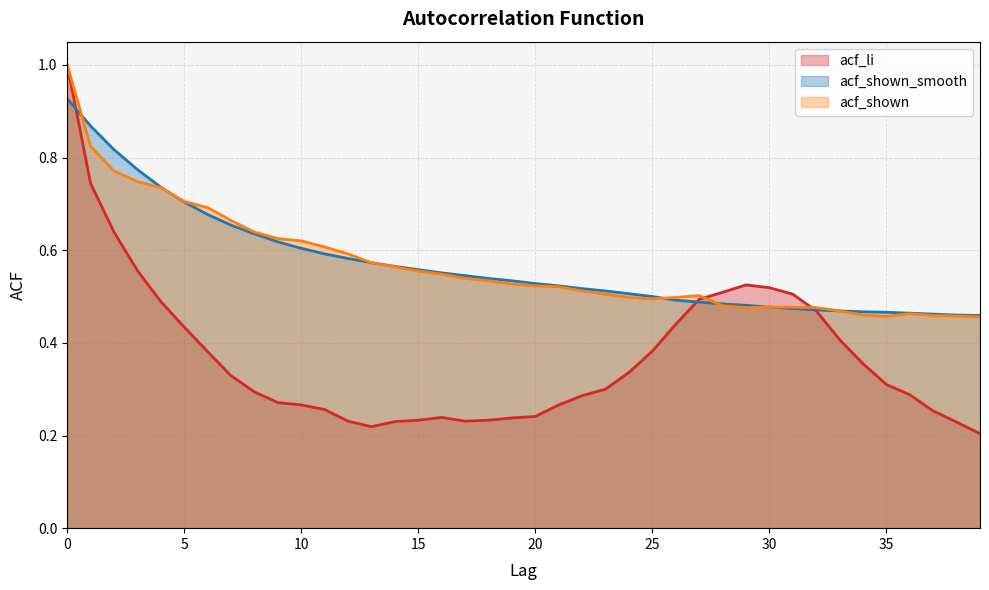

Rank the series by their maximum value, from lowest to highest.

acf_shown_smooth, acf_li, acf_shown